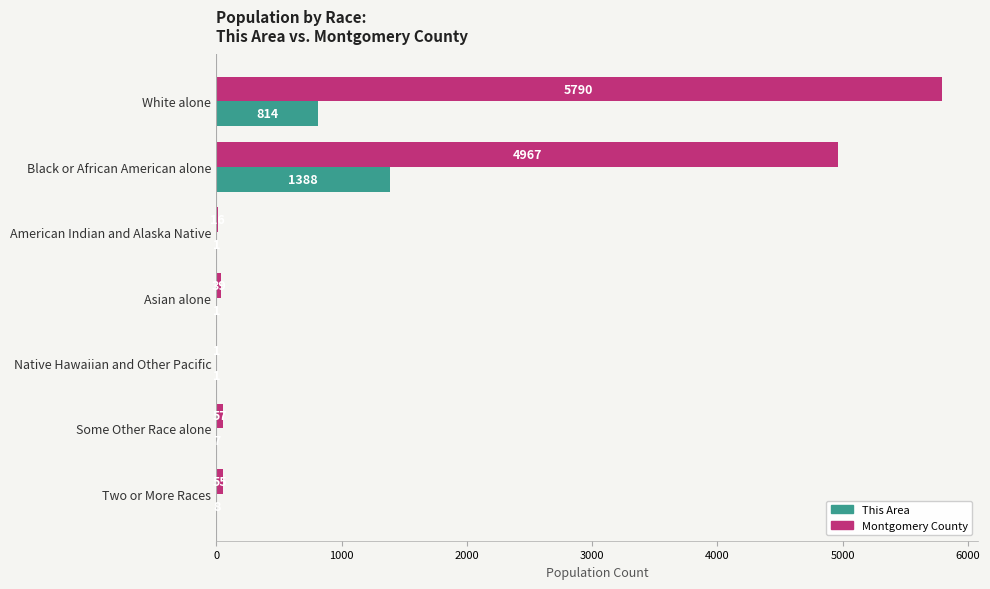

What are all the series names shown in the legend?

This Area, Montgomery County